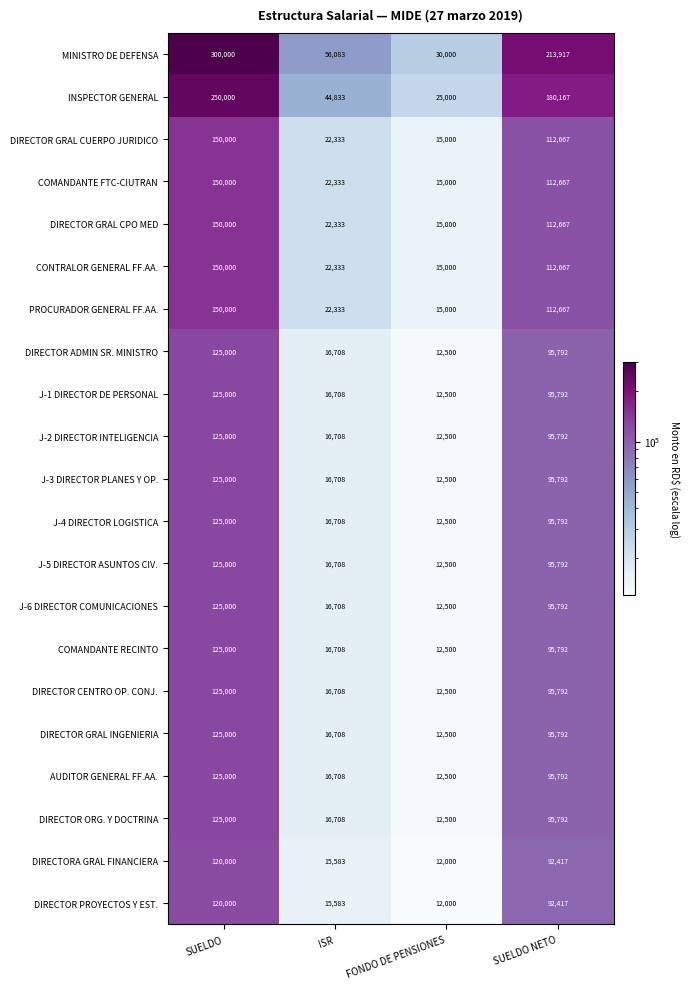

Is it true that PROCURADOR GENERAL FF.AA. equals 112667 at SUELDO NETO?

True